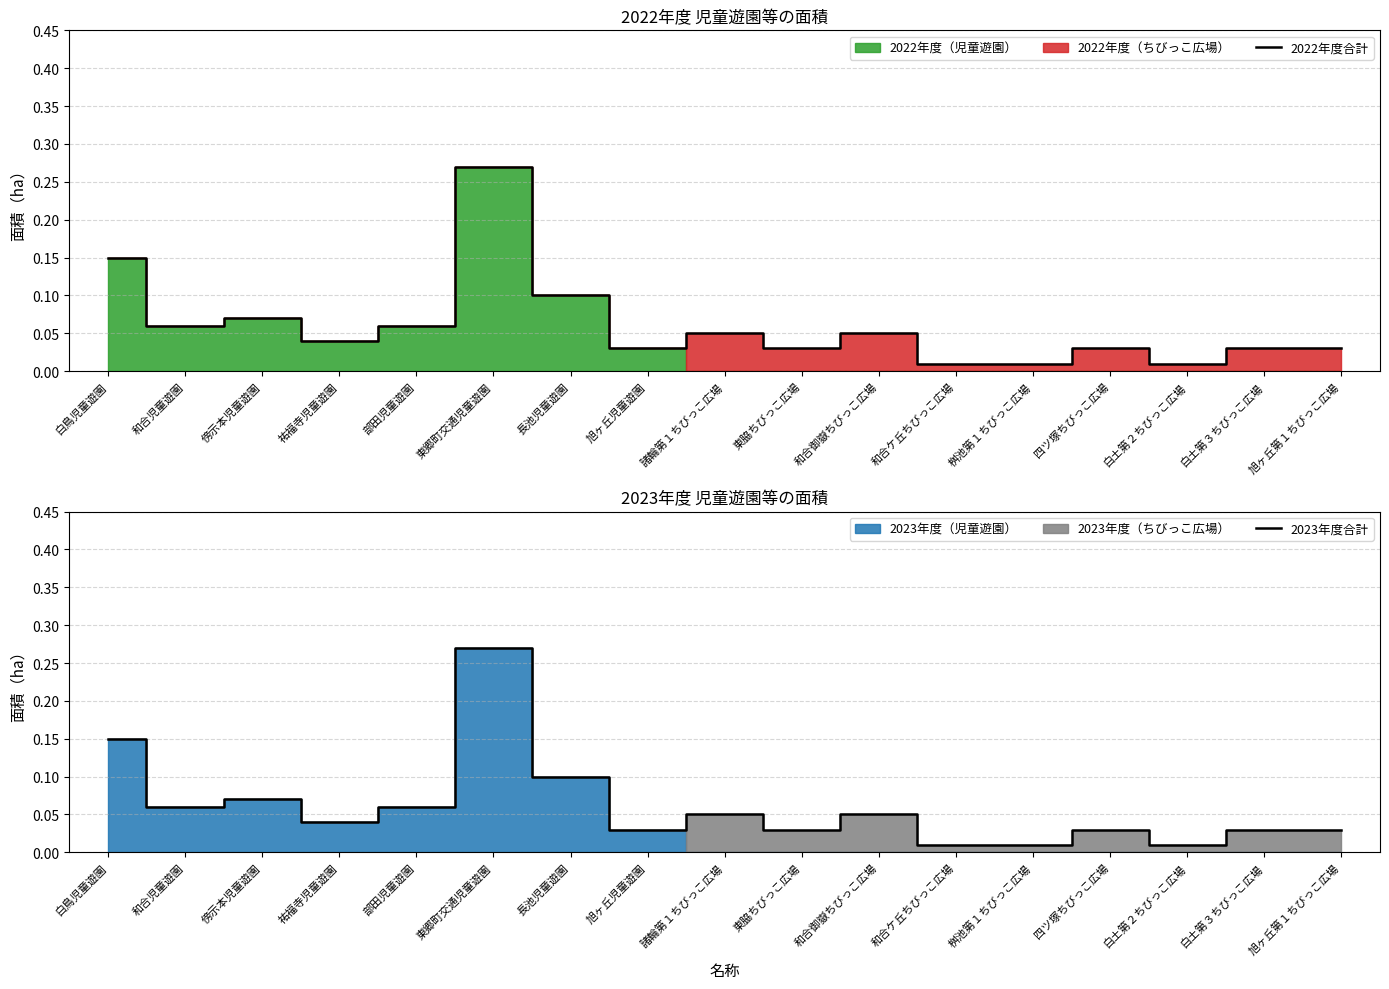

The 2023年度合計 series shows 0.1 at 部田児童遊園. True or false?

False